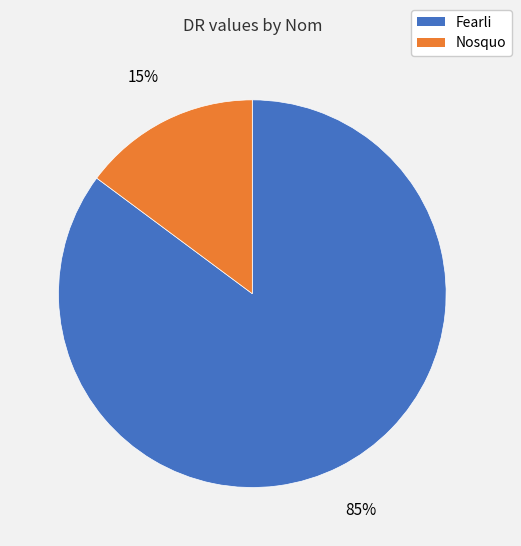

Is there a majority slice in this chart?

Yes